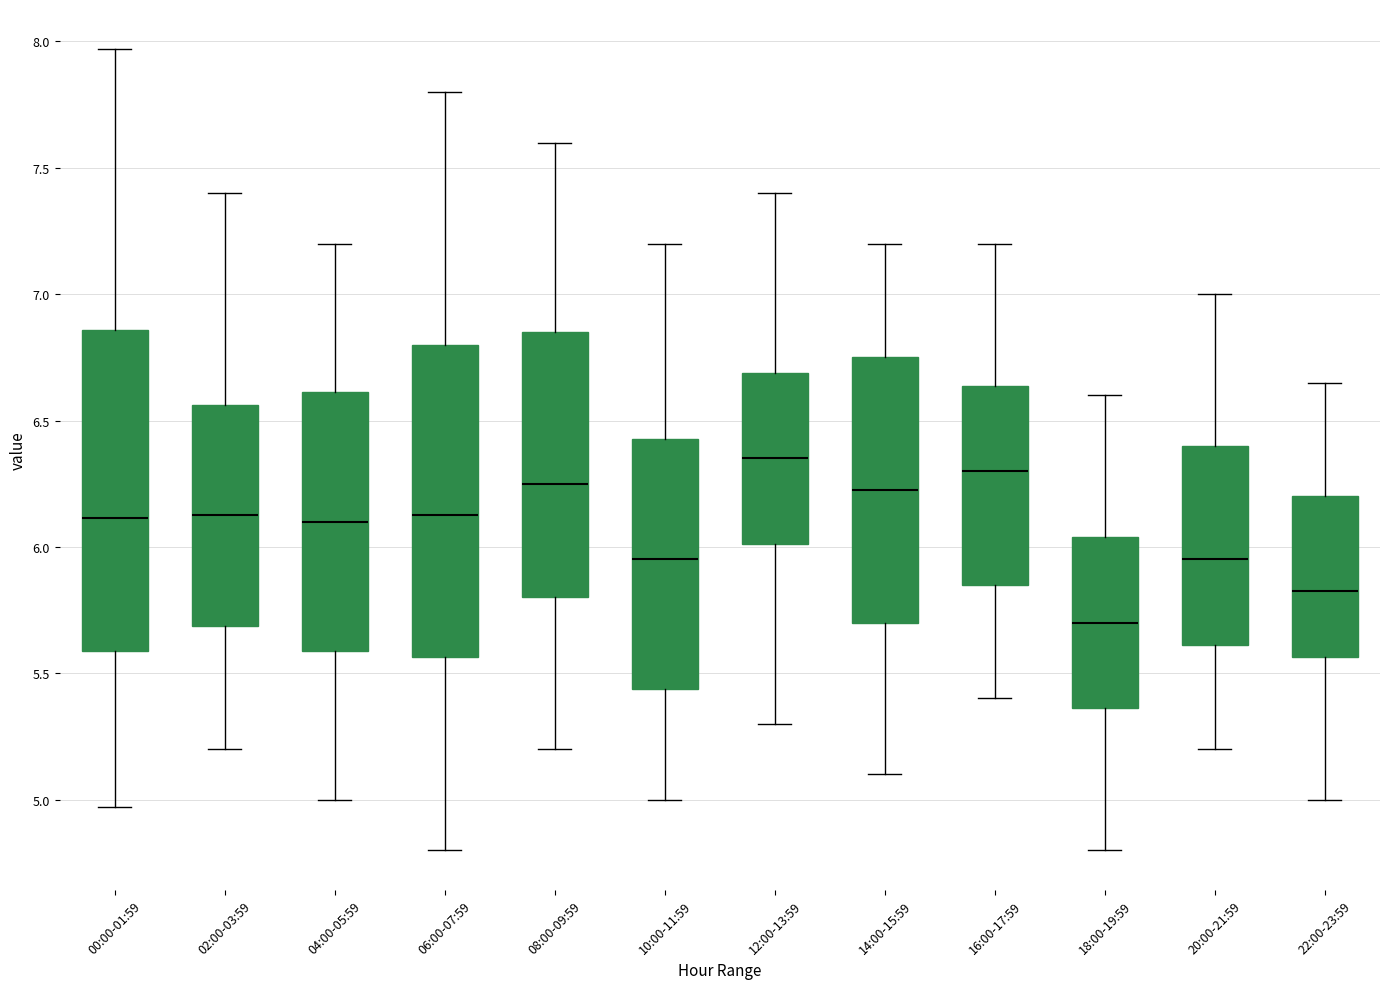

Reading left to right, read every box against the y-axis: the position of its median line, the range the box covers, and the ends of its whiskers. The values are not printed on the chart, so give them approximately, as read against the axis.

00:00-01:59: median 6.10, box 5.60 to 6.85, whiskers 4.95 to 7.95
02:00-03:59: median 6.15, box 5.70 to 6.55, whiskers 5.20 to 7.40
04:00-05:59: median 6.10, box 5.60 to 6.60, whiskers 5.00 to 7.20
06:00-07:59: median 6.15, box 5.55 to 6.80, whiskers 4.80 to 7.80
08:00-09:59: median 6.25, box 5.80 to 6.85, whiskers 5.20 to 7.60
10:00-11:59: median 5.95, box 5.45 to 6.45, whiskers 5.00 to 7.20
12:00-13:59: median 6.35, box 6.00 to 6.70, whiskers 5.30 to 7.40
14:00-15:59: median 6.25, box 5.70 to 6.75, whiskers 5.10 to 7.20
16:00-17:59: median 6.30, box 5.85 to 6.65, whiskers 5.40 to 7.20
18:00-19:59: median 5.70, box 5.35 to 6.05, whiskers 4.80 to 6.60
20:00-21:59: median 5.95, box 5.60 to 6.40, whiskers 5.20 to 7.00
22:00-23:59: median 5.85, box 5.55 to 6.20, whiskers 5.00 to 6.65